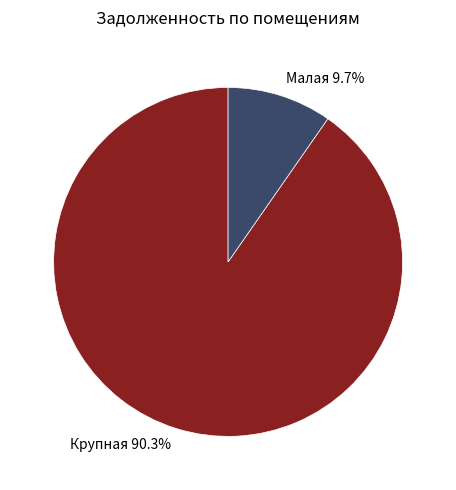

Which slice represents more than half of the pie?

Крупная 90.3%